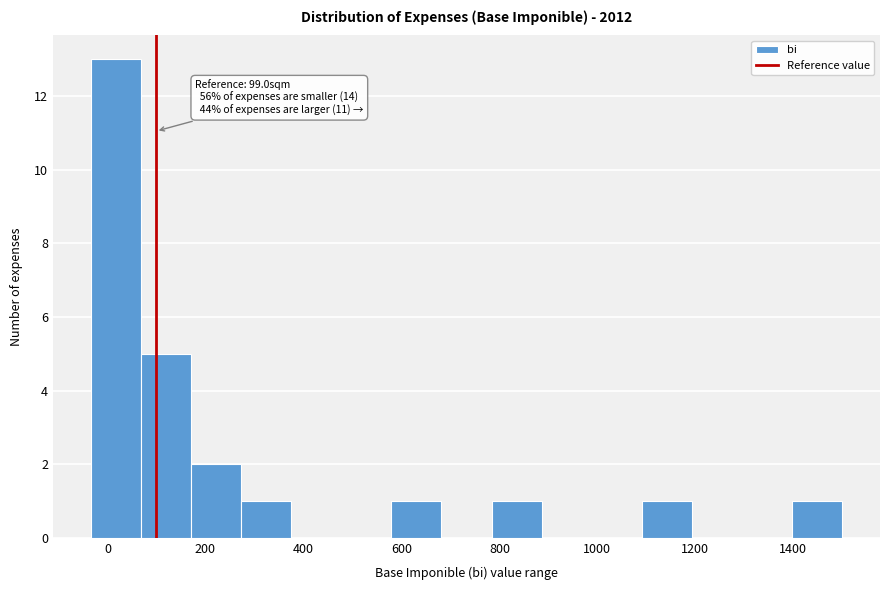

Over which range of the x-axis is the bar tallest?

-40 to 60